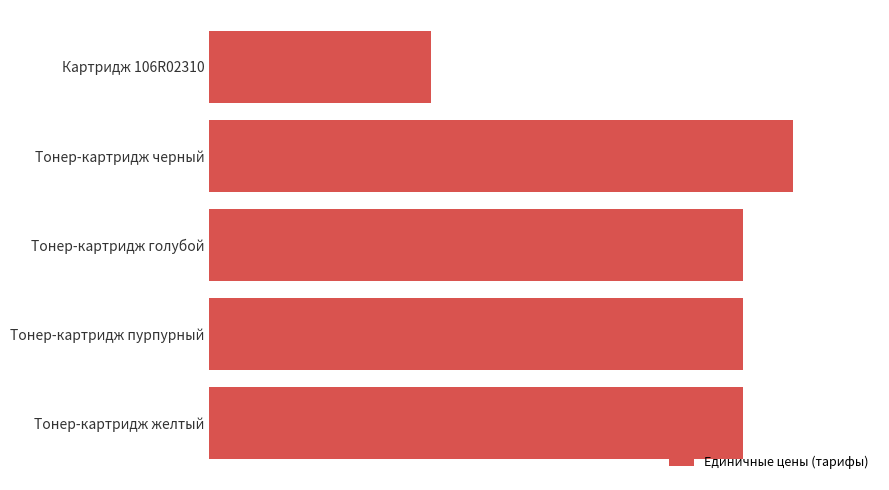

Does the chart contain any negative values?

No